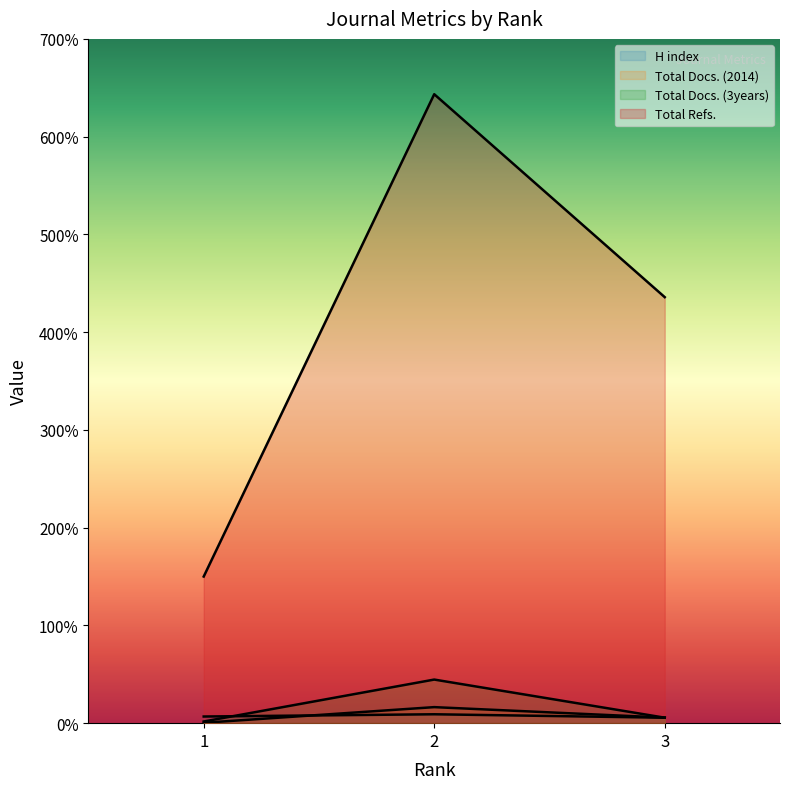

Which series has the largest total across all categories?

Total Refs.